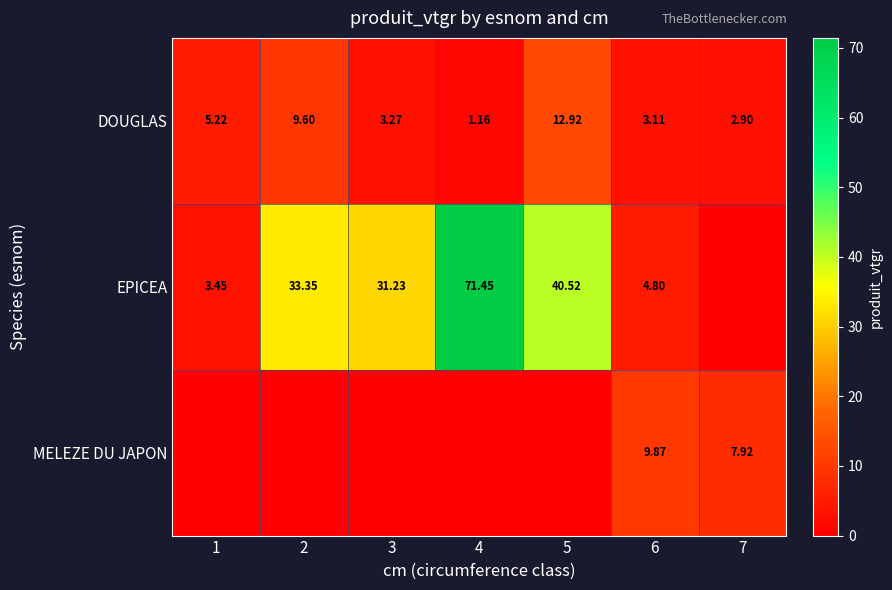

How many values in the DOUGLAS series exceed 3?

5